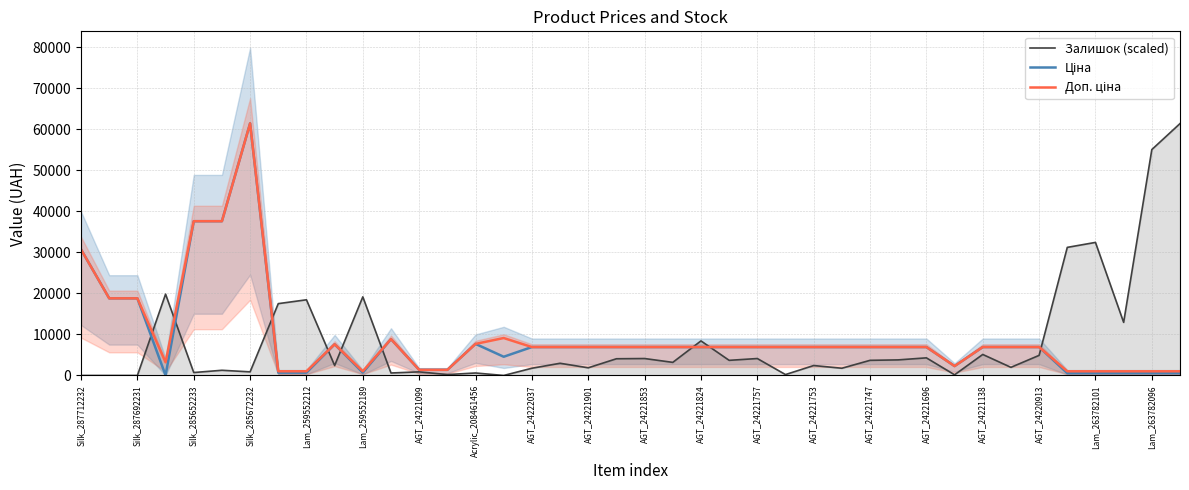

Is it true that Залишок (scaled) equals 4321.9 at AGT_24221824?

False